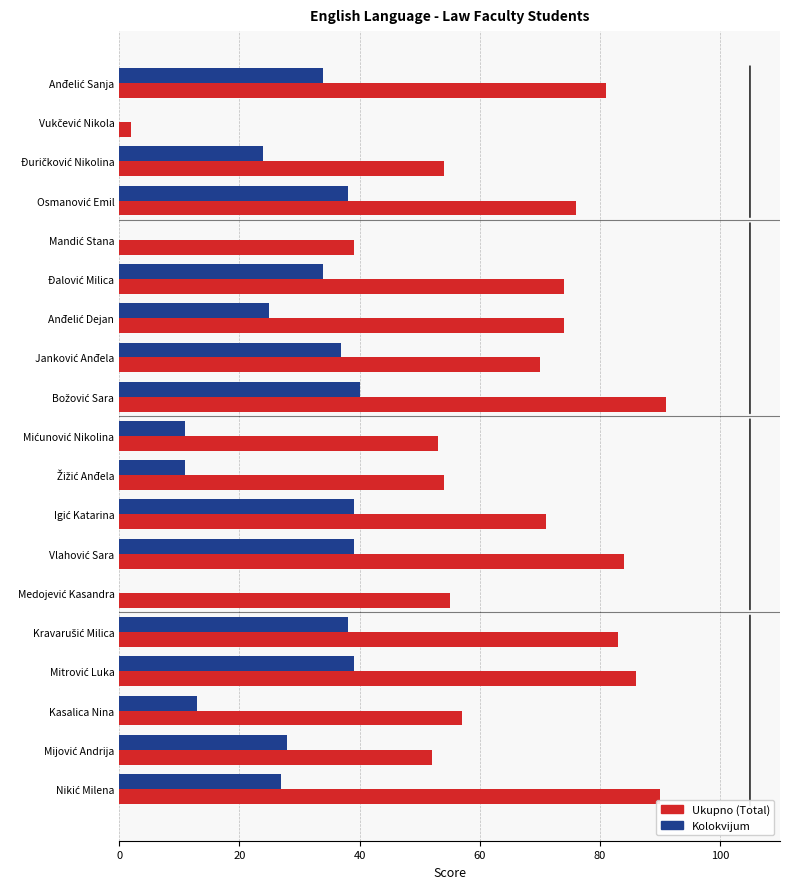

The value of Ukupno at Medojević Kasandra is 33. True or false?

False